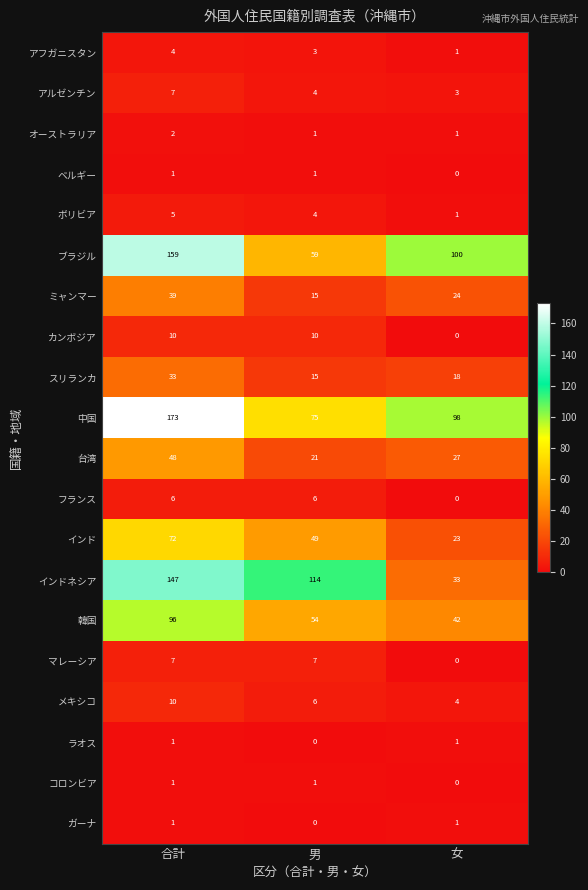

What is the total value across all series at 女?

377